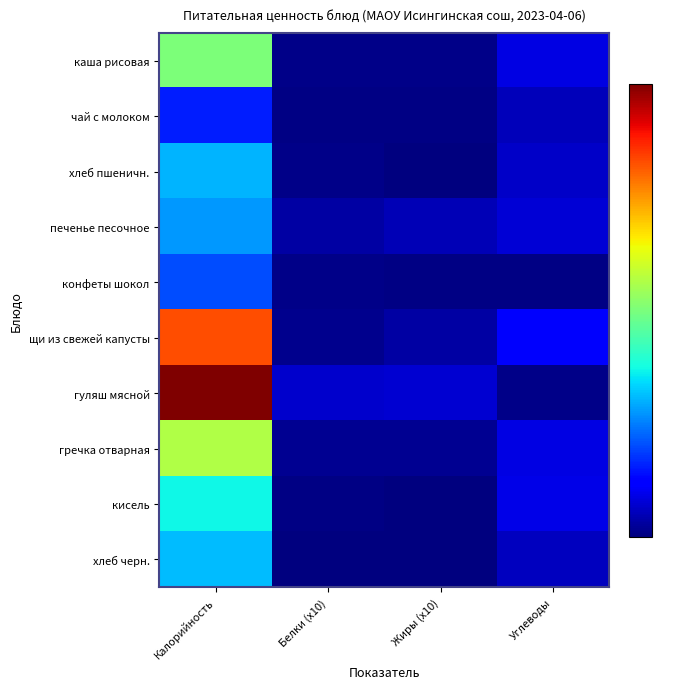

Which series has the largest total across all categories?

гуляш мясной